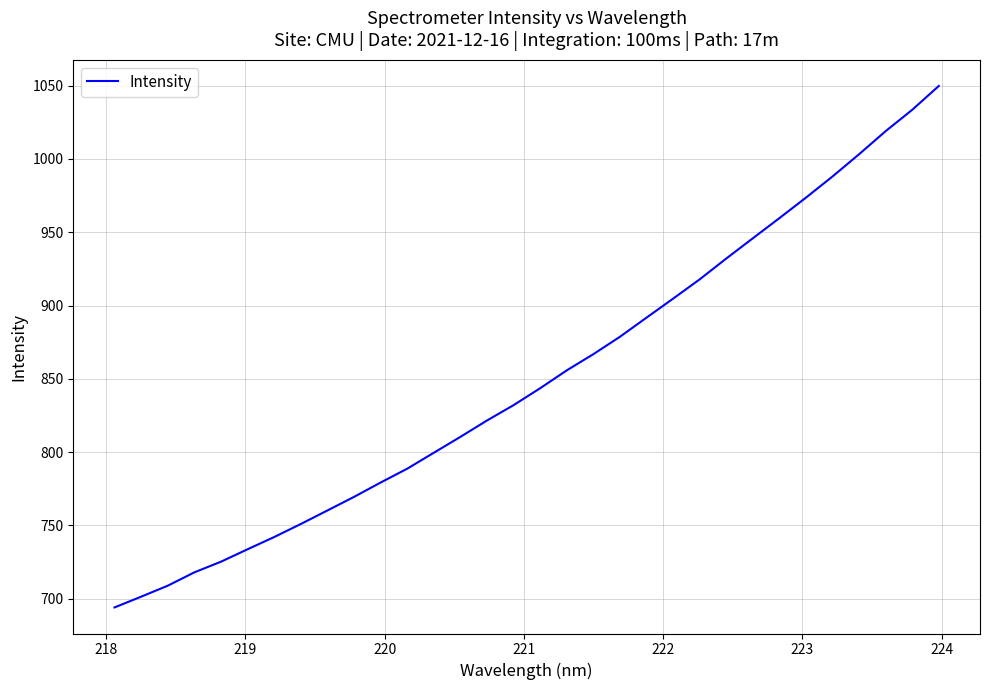

What is the greatest value displayed?

1049.8